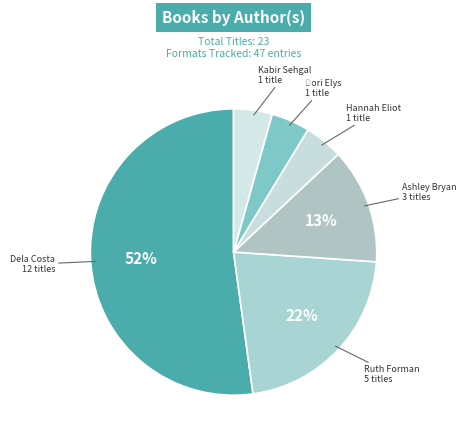

What is the largest slice in the pie chart?

Dela Costa